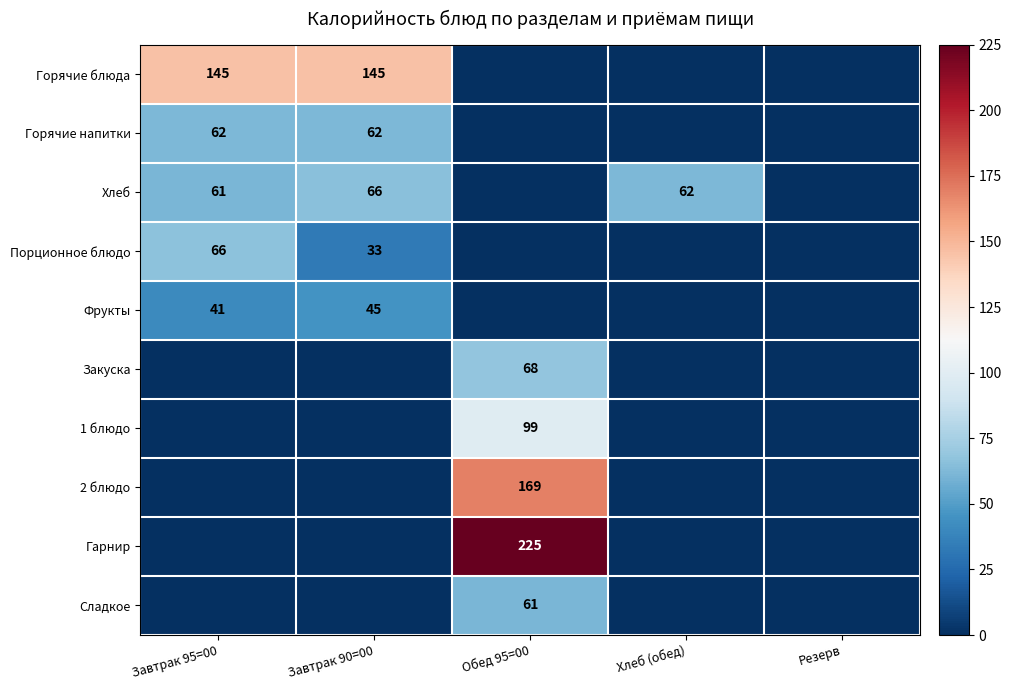

The value of Гарнир at Обед 95=00 is 225. True or false?

True